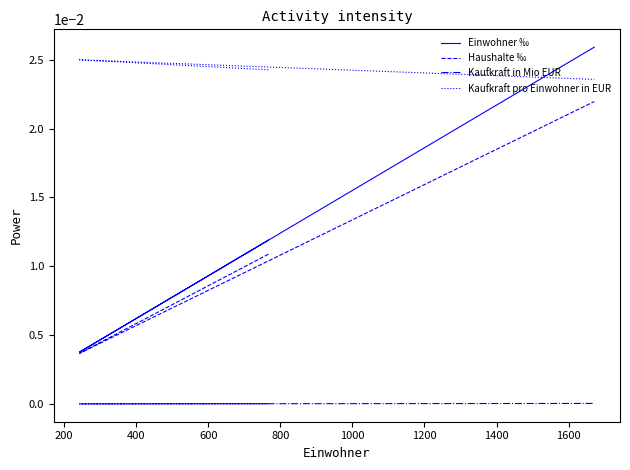

The value of Einwohner ‰ at 400 is 0.0. True or false?

False